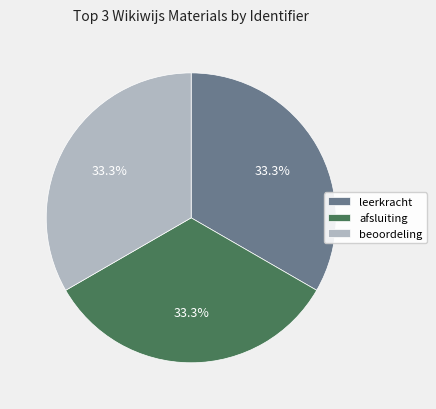

Approximately how many times larger is the value at leerkracht compared to afsluiting?

1.0